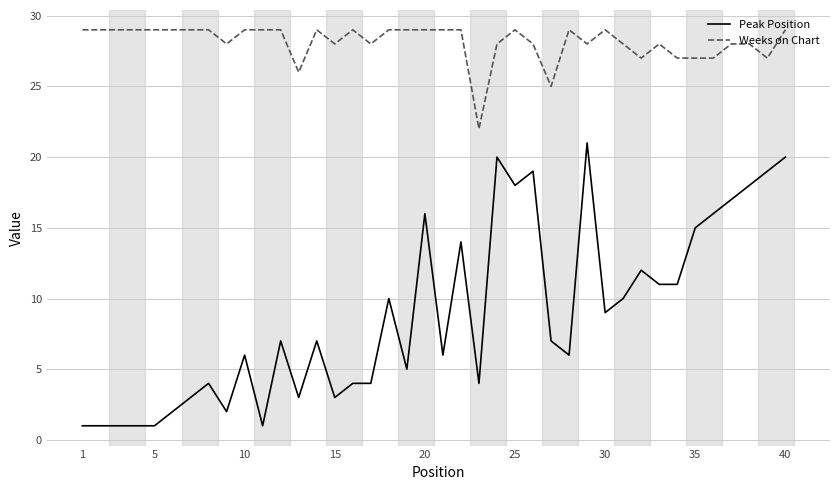

List the series in order of their overall mean, lowest first.

Peak Position, Weeks on Chart